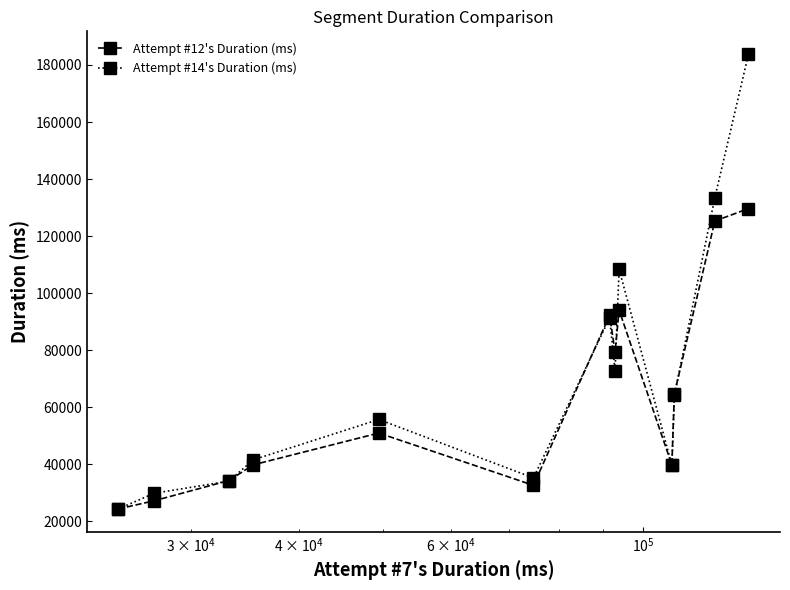

How many interior local peaks does the Attempt #12's Duration (ms) series have?

3